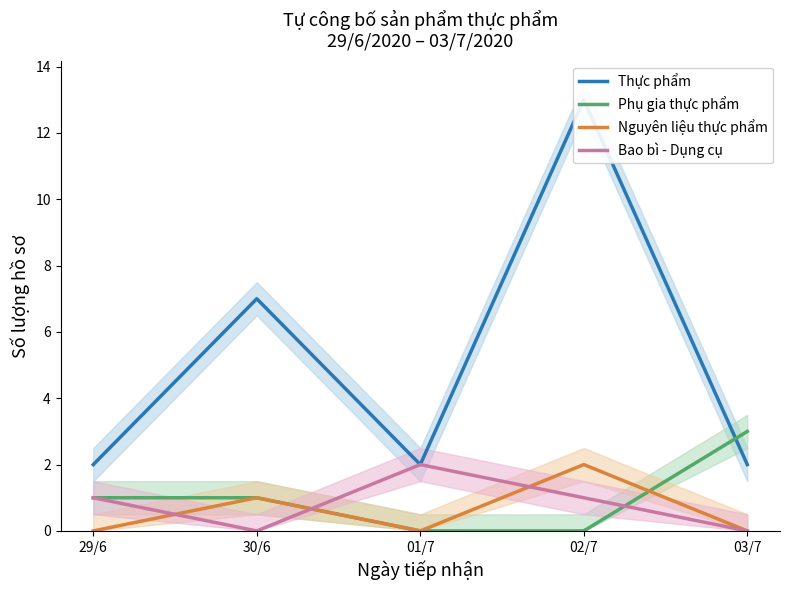

Reading left to right, what are all the values shown in this chart?

Thực phẩm: 2	7	2	13	2
Phụ gia thực phẩm: 1	1	0	0	3
Nguyên liệu thực phẩm: 0	1	0	2	0
Bao bì - Dụng cụ: 1	0	2	1	0